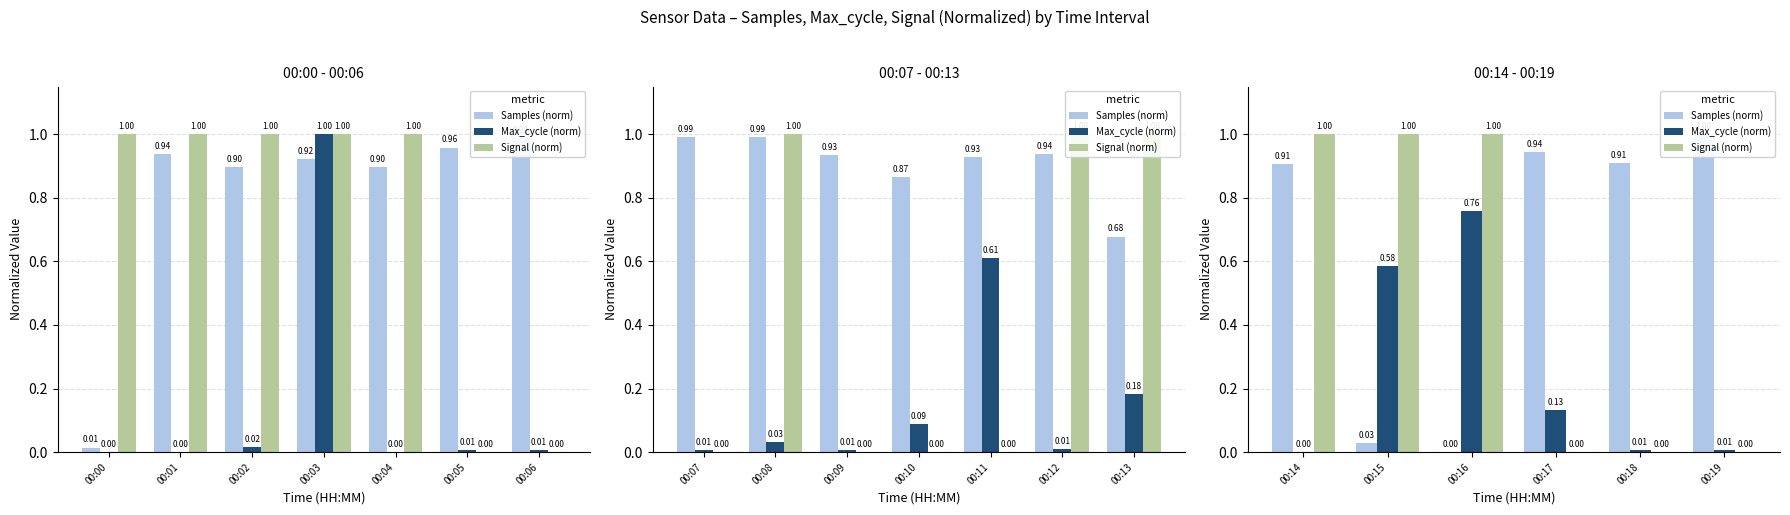

Rank the series by their maximum value, from highest to lowest.

Samples (norm), Signal (norm), Max_cycle (norm)